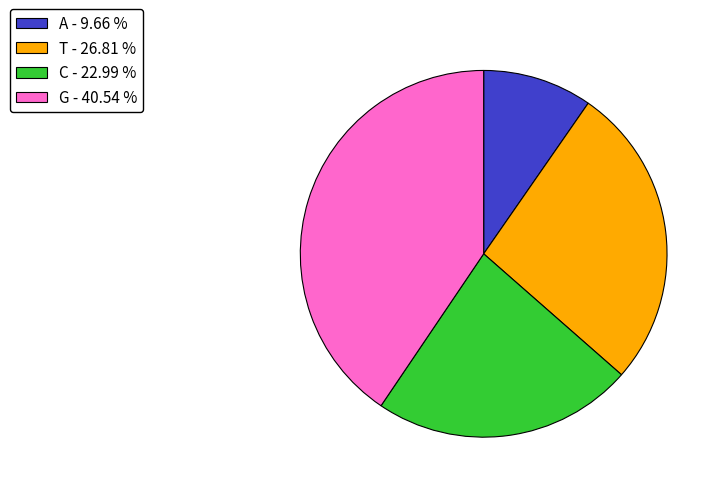

Between T - 26.81 % and A - 9.66 %, which is larger?

T - 26.81 %